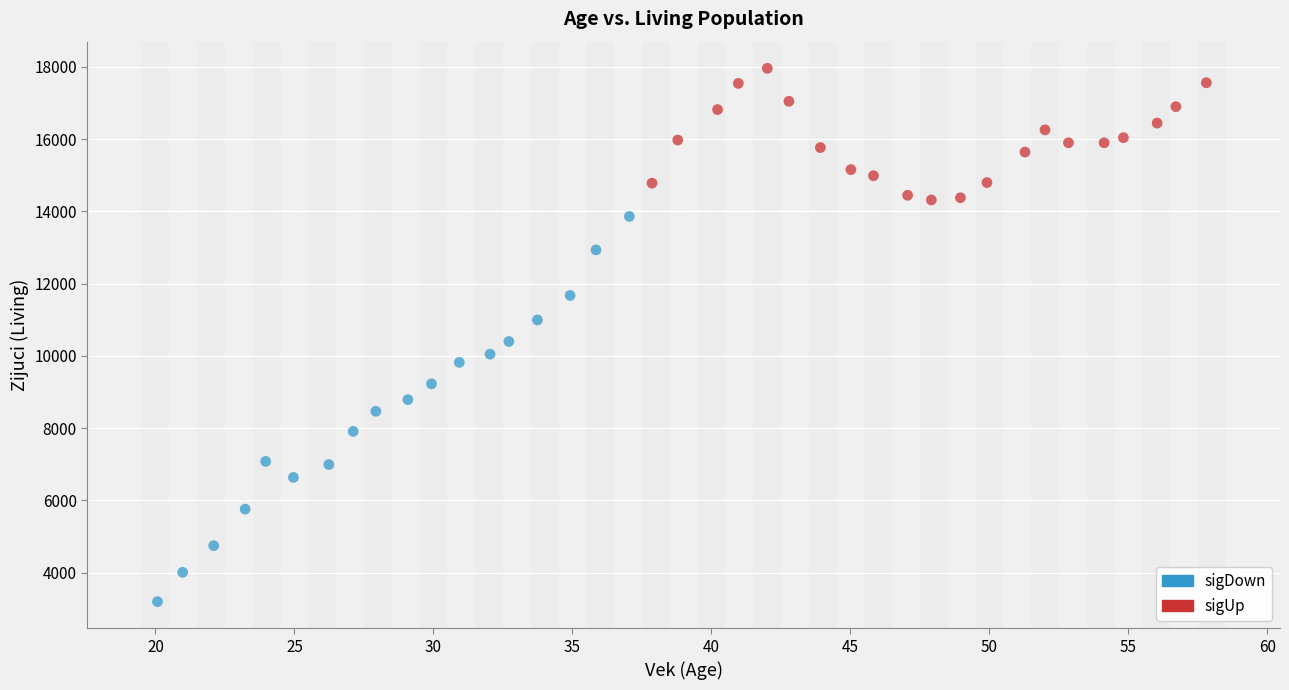

Which series contains the highest Y value?

sigUp